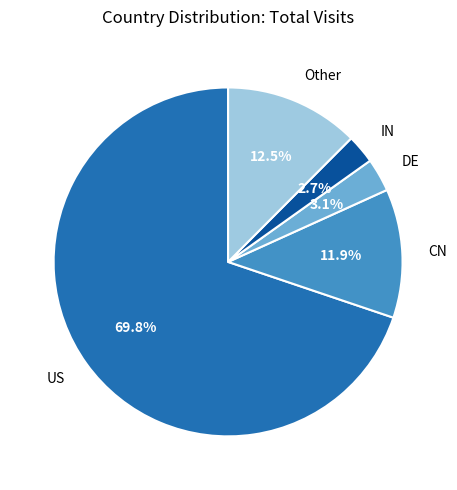

What is the ratio of the value at CN to the value at Other?

1.0